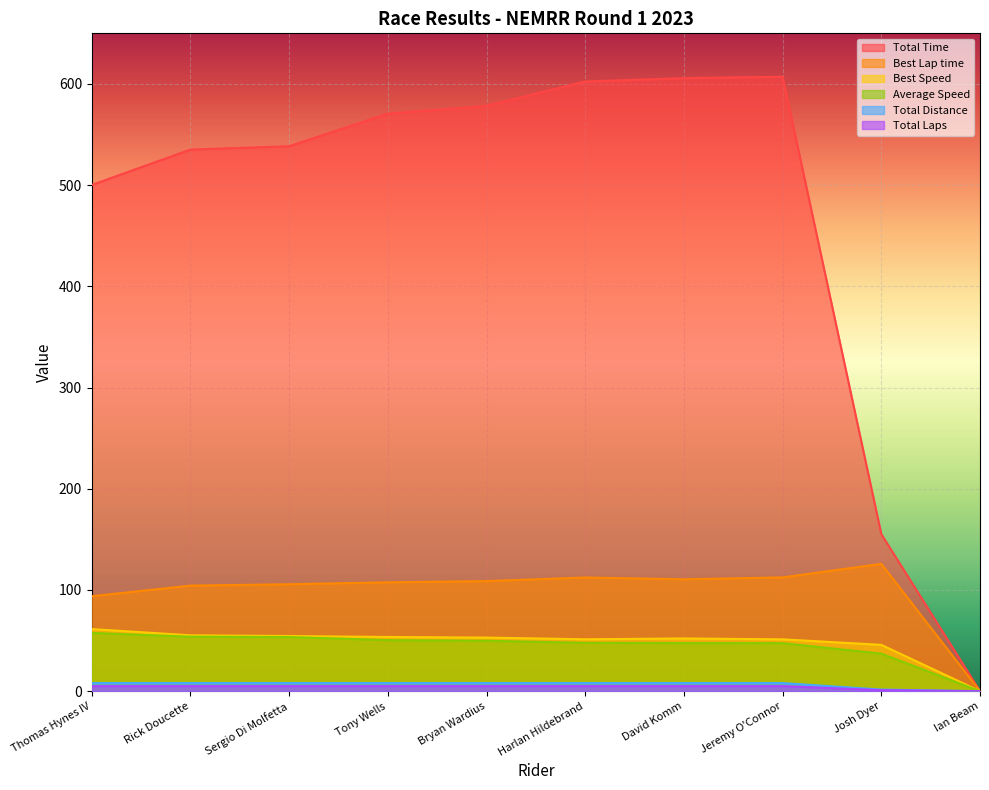

What is the value of the Best Speed point at the 4th from the left?

53.5